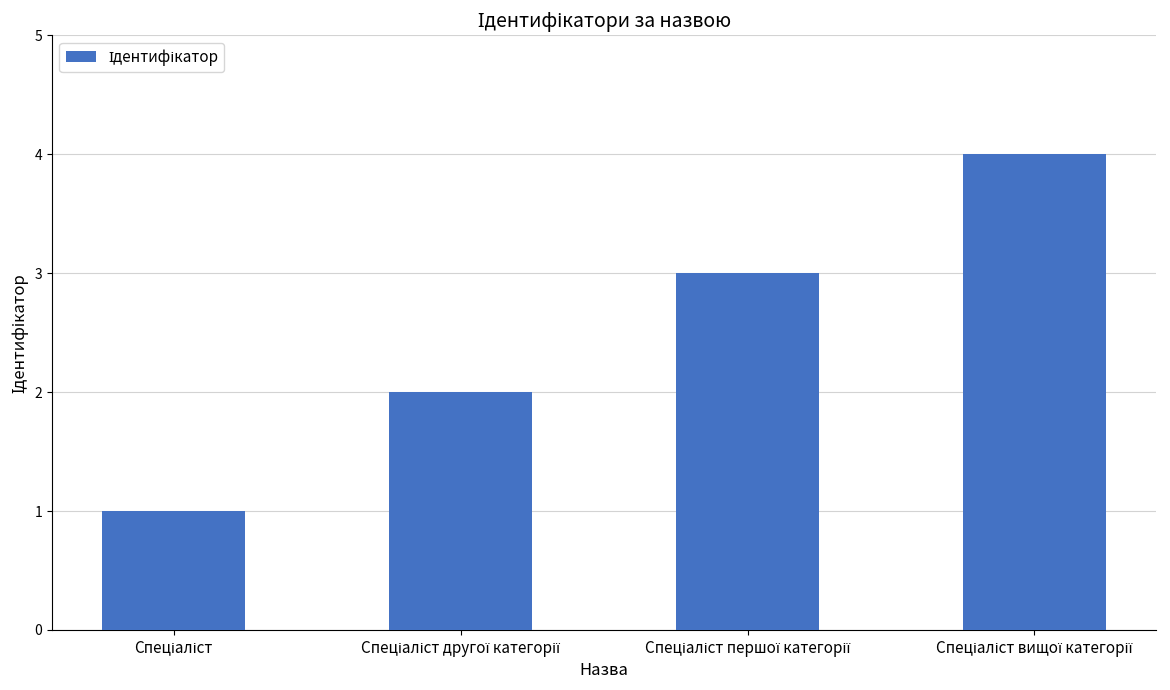

What is the difference between the maximum and minimum values?

3